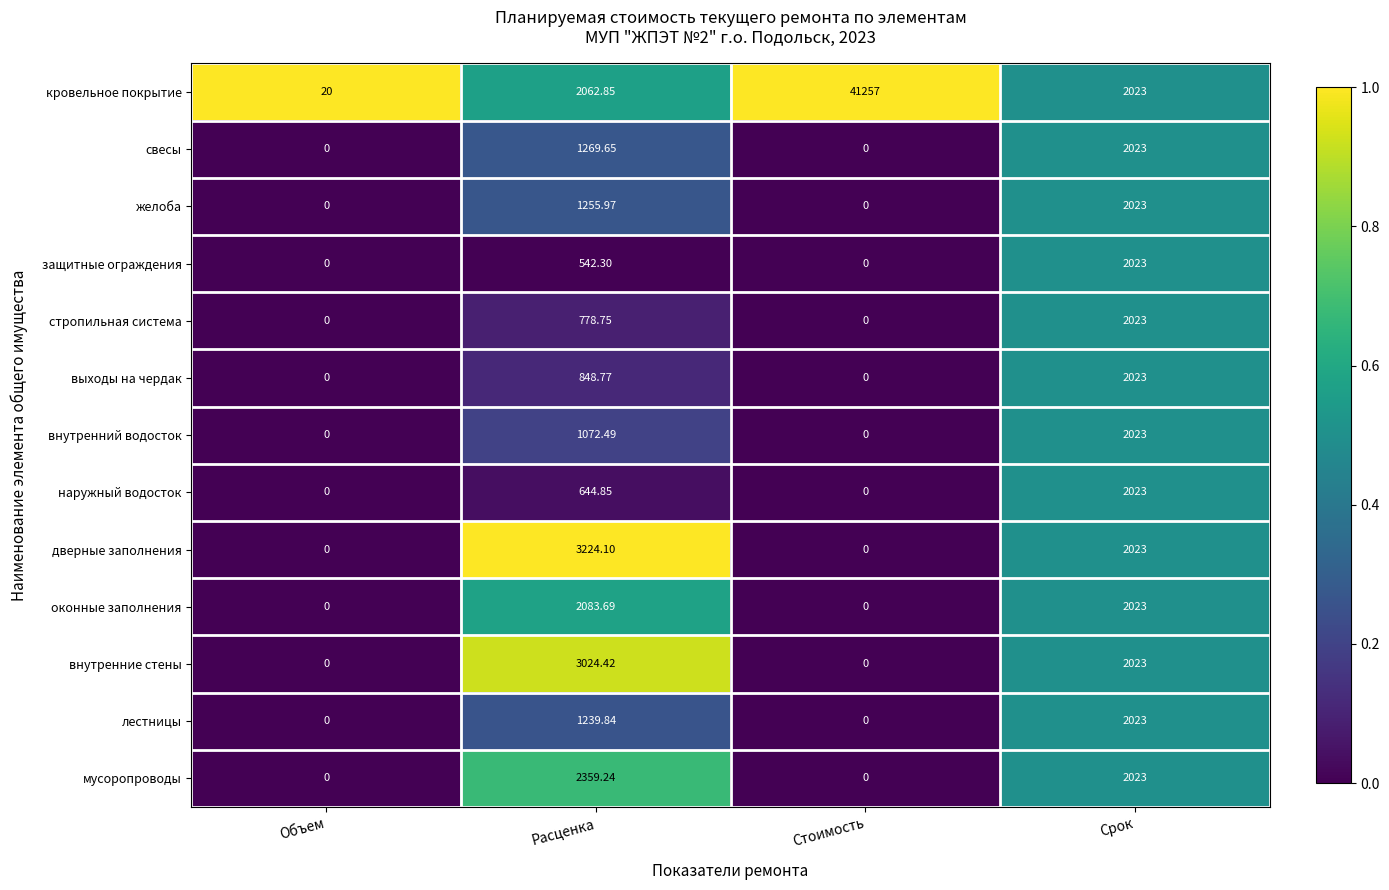

Which series has the largest range (max minus min)?

кровельное покрытие